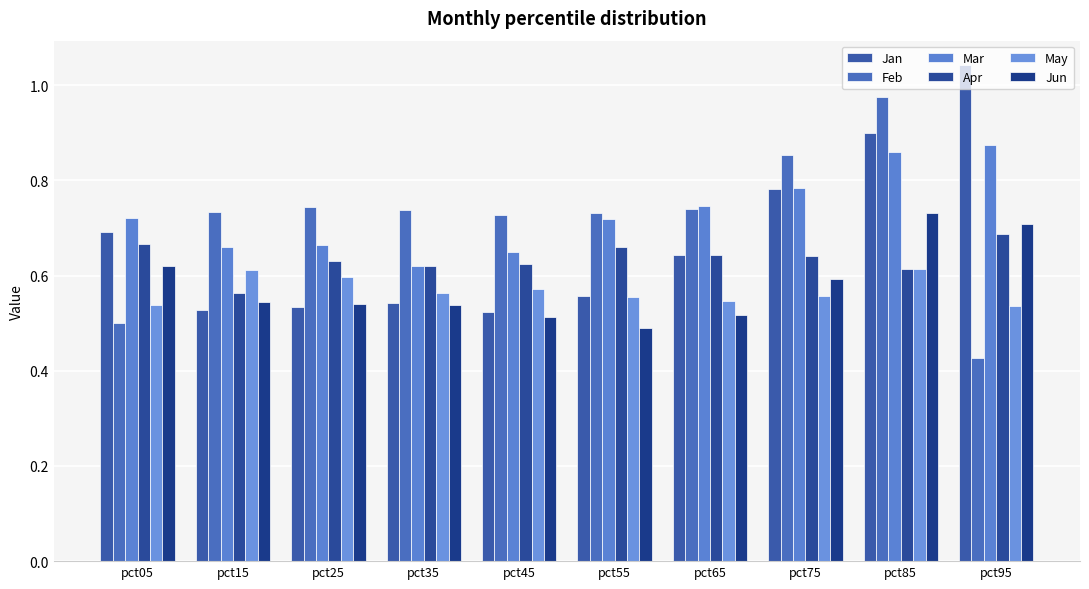

At which label is May closest to 0?

pct95